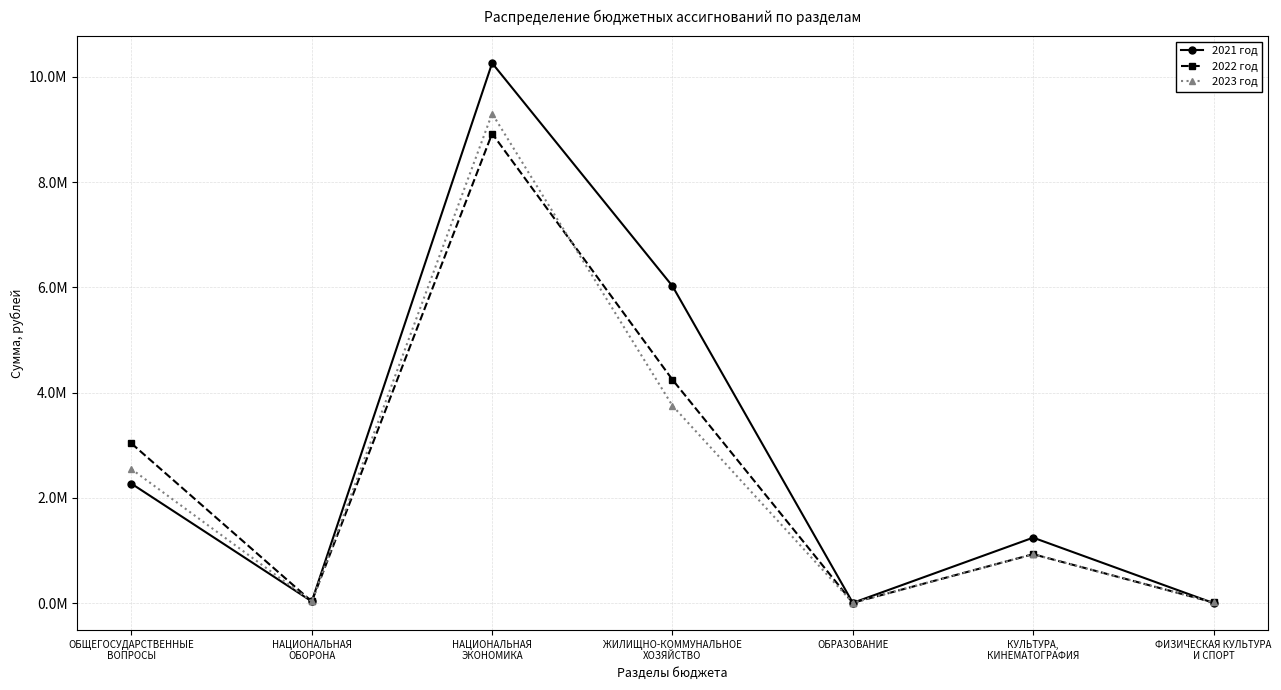

What are all the series names shown in the legend?

2021 год, 2022 год, 2023 год